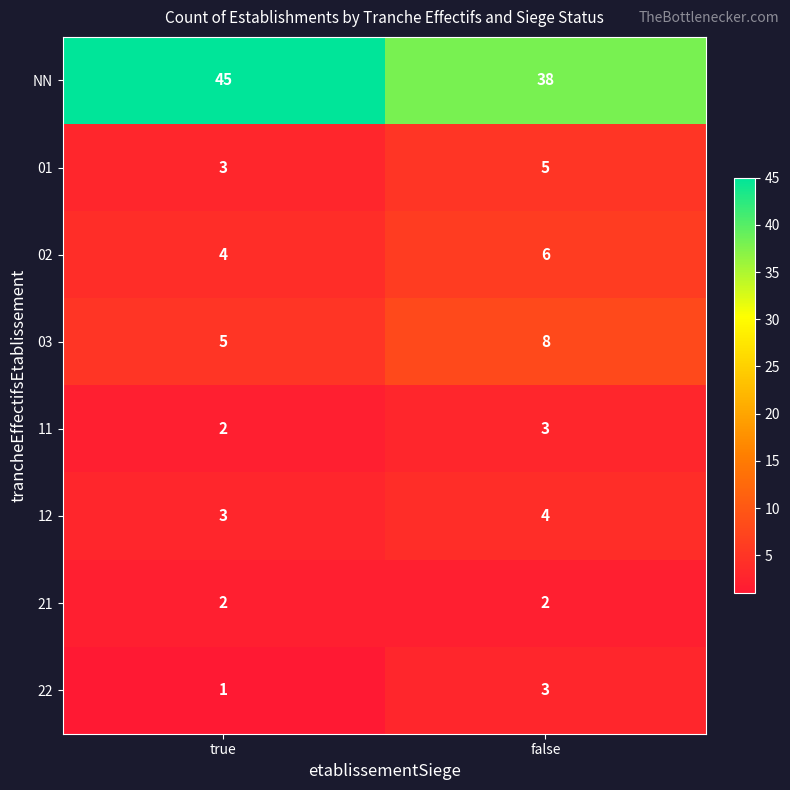

What is the average value of the NN series?

42